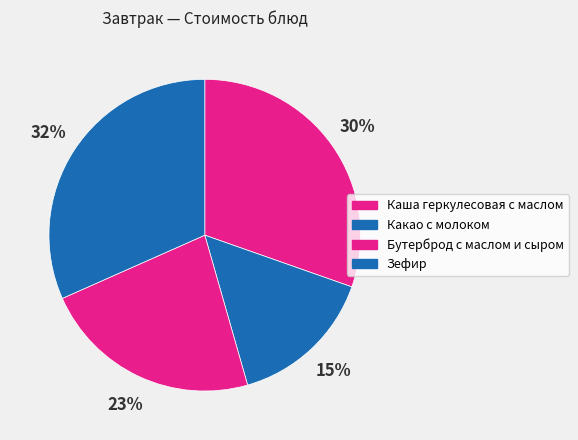

What percentage is the Зефир slice, to the nearest percent?

32%